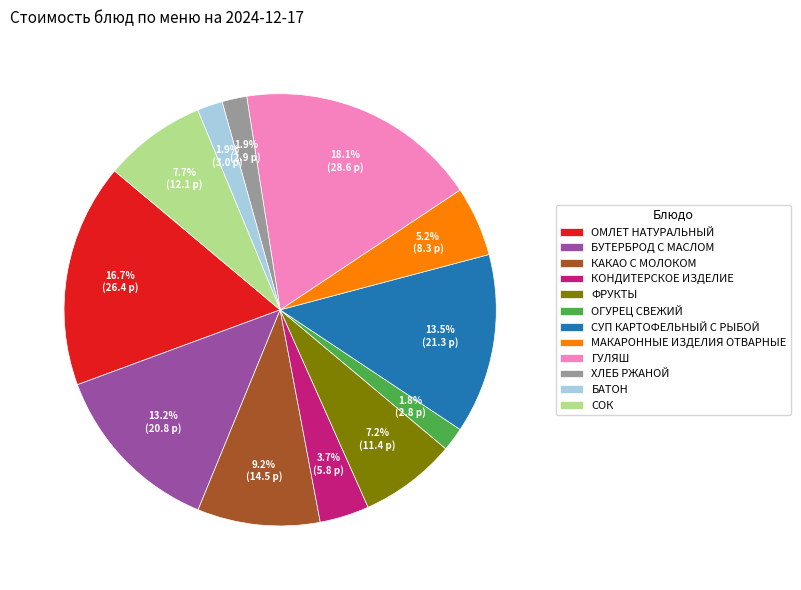

What percentage is the КАКАО С МОЛОКОМ slice, to the nearest percent?

9%